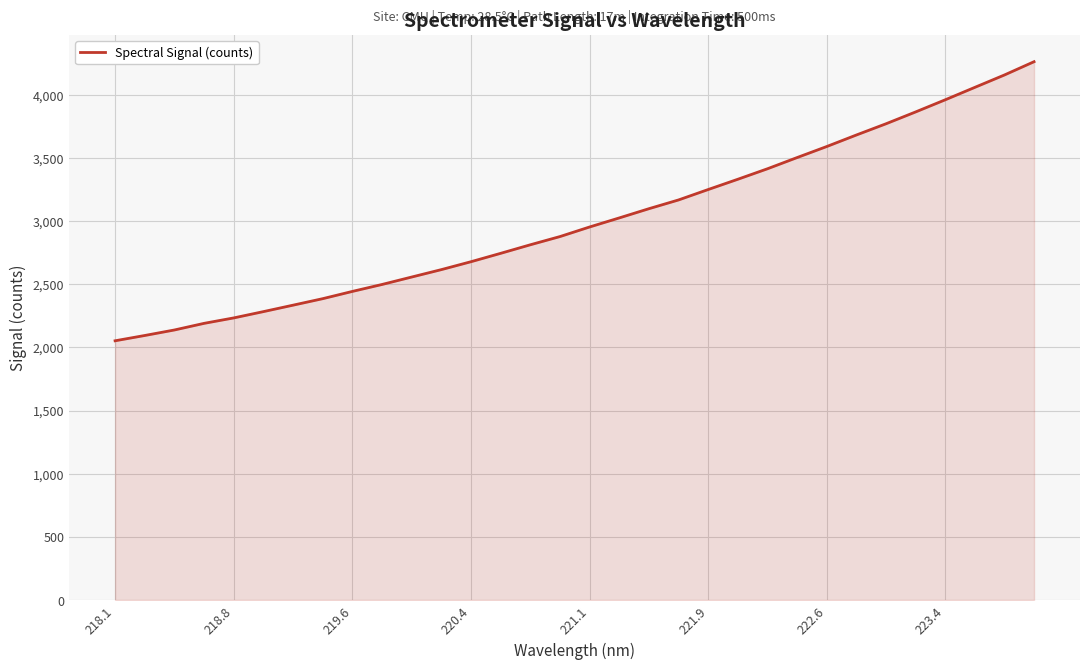

What is the smallest value displayed?

2052.8